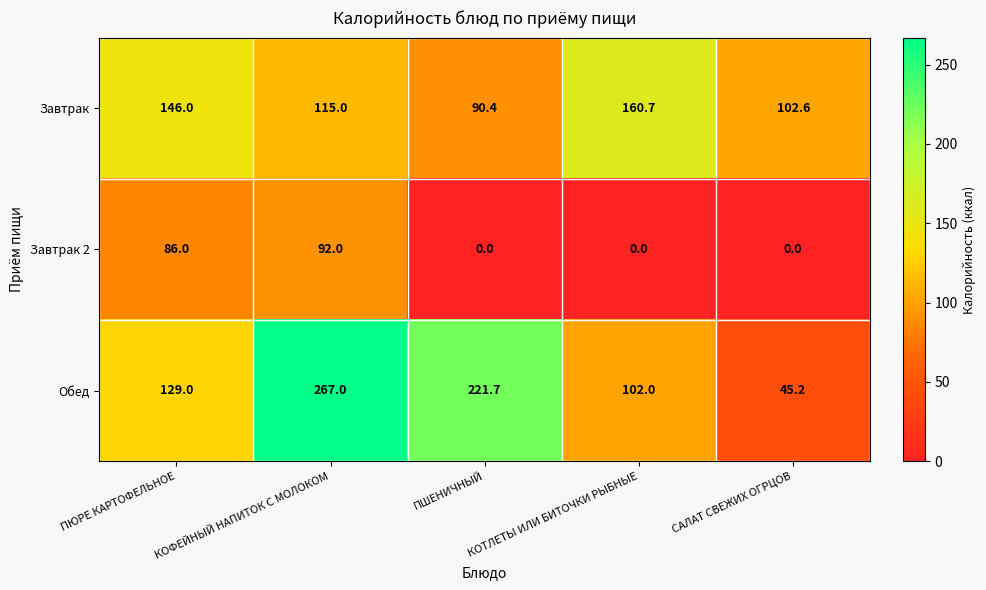

At which label is Обед closest to 156?

ПЮРЕ КАРТОФЕЛЬНОЕ